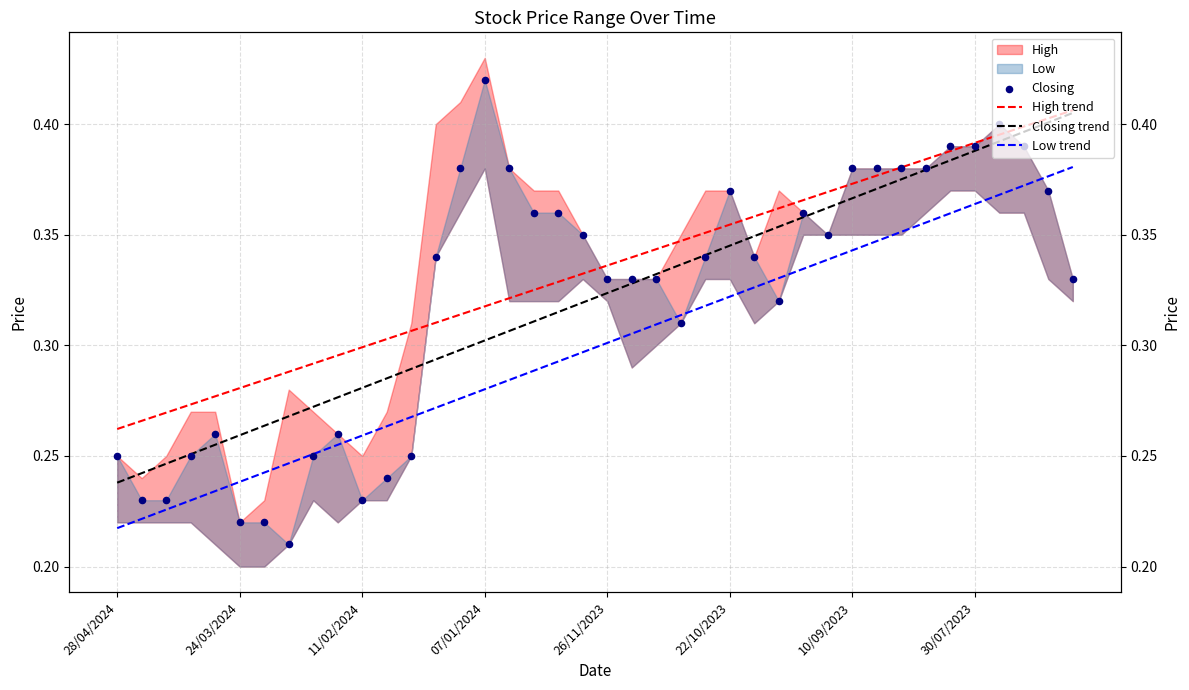

Is the value of Closing trend at 18 greater than the value of Closing at 35?

No